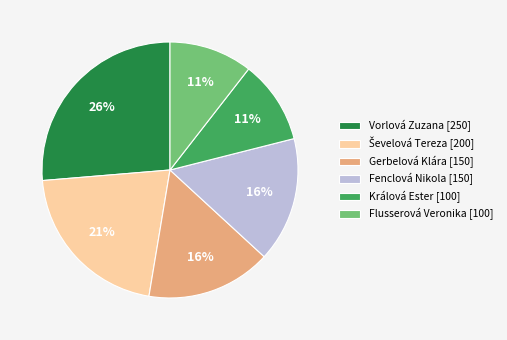

To the nearest percent, what is the difference between the Flusserová Veronika [100] and Gerbelová Klára [150] slice percentages?

5%